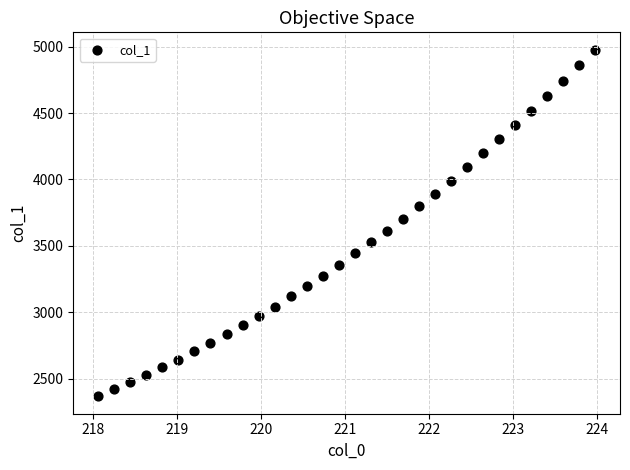

What is the range of X values (max minus min)?

5.9